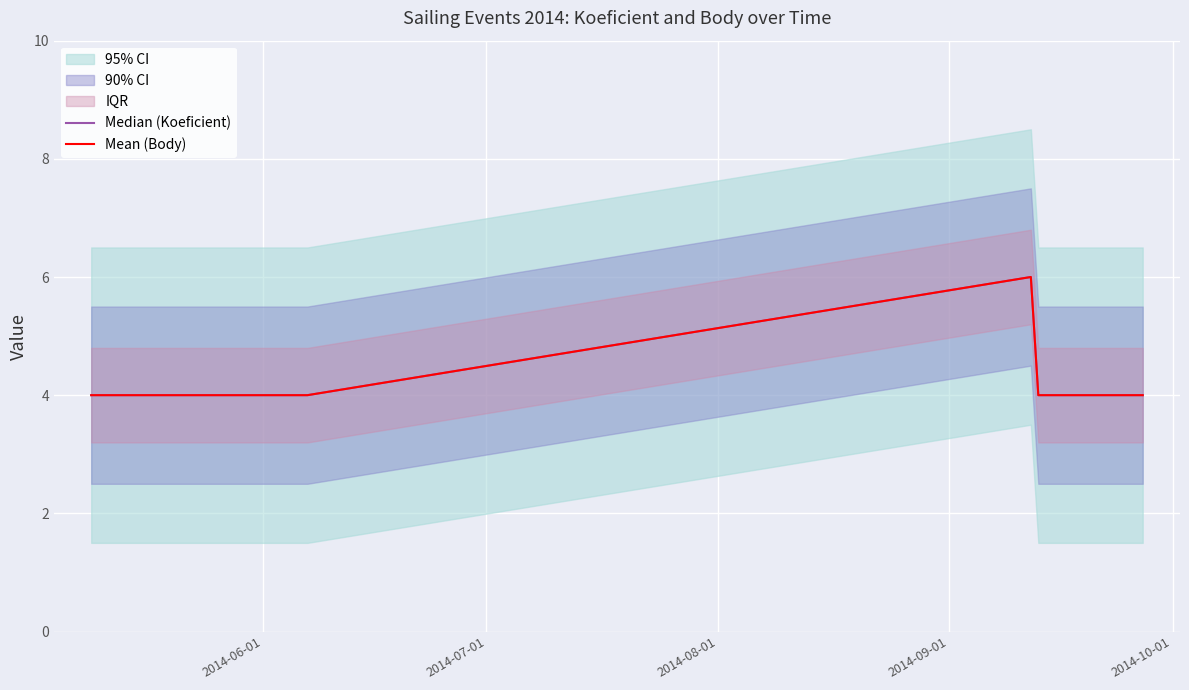

What is the highest value of the Median (Koeficient) series?

6